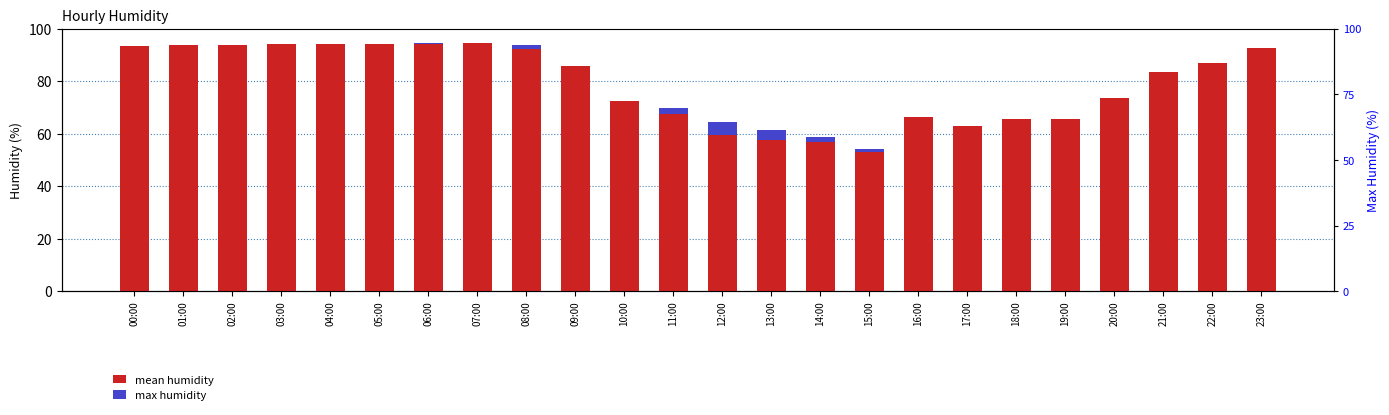

Is the value of max humidity at 14:00 greater than the value of mean humidity at 00:00?

No